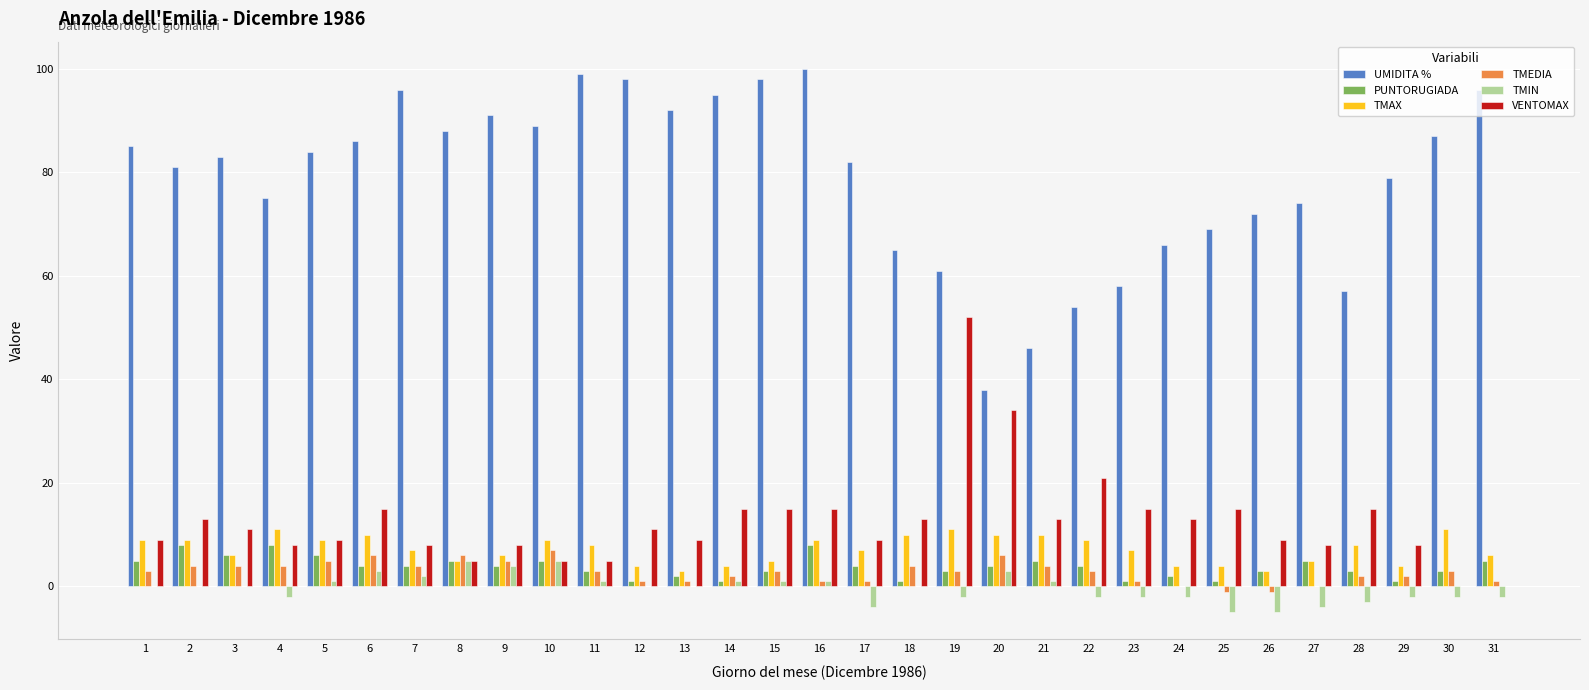

How many distinct data groups are displayed?

6